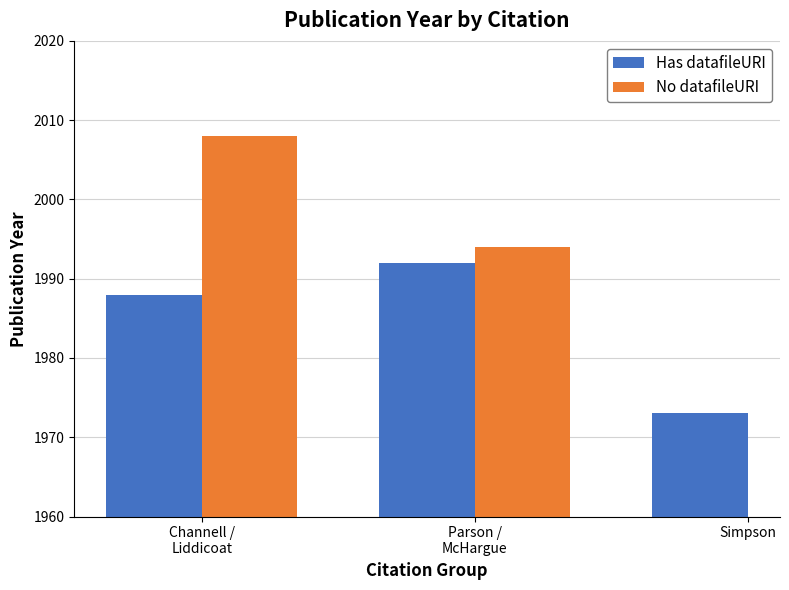

Is it true that the value at Channell /
Liddicoat is 3203?

False